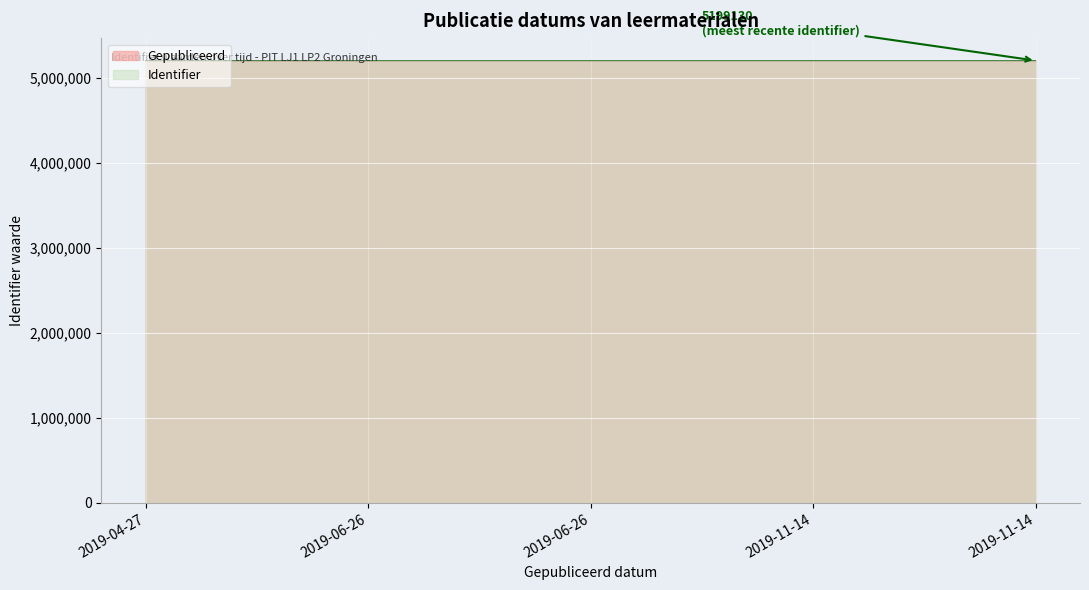

True or false: Identifier (lijn) and Gepubliceerd (lijn) intersect in this chart.

False